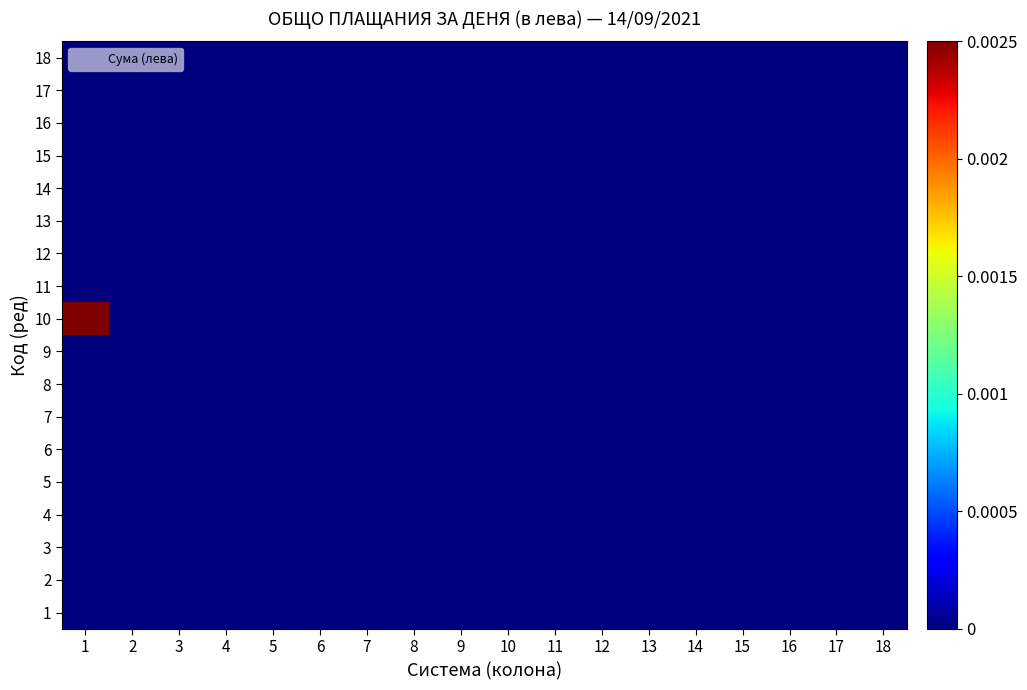

At how many categories does at least one series exceed 0?

18